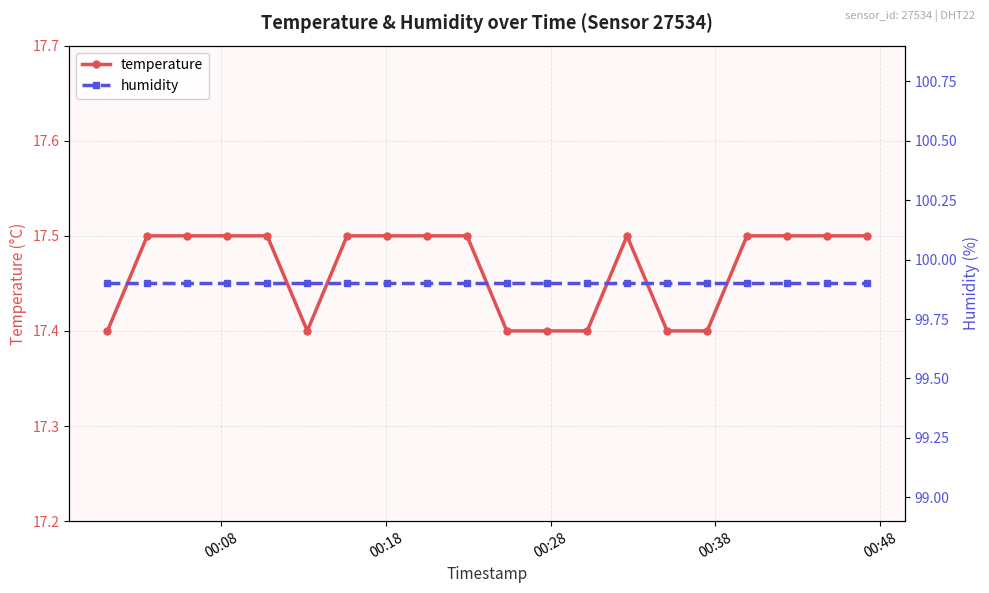

How many temperature values are between 17 and 18?

20